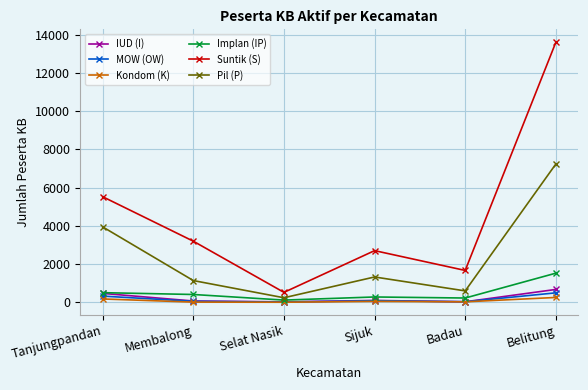

Which series has the largest range (max minus min)?

Suntik (S)